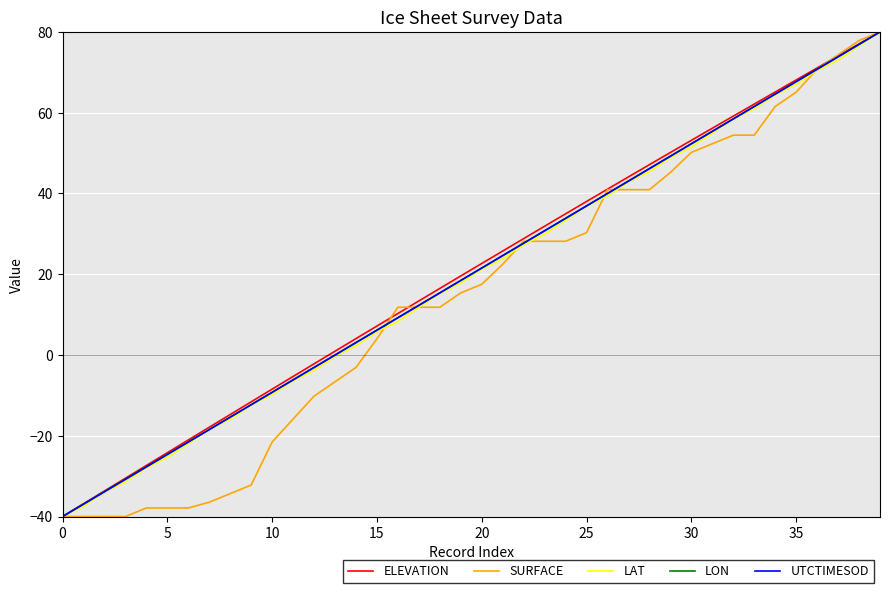

What is the smallest value displayed?

-40.0